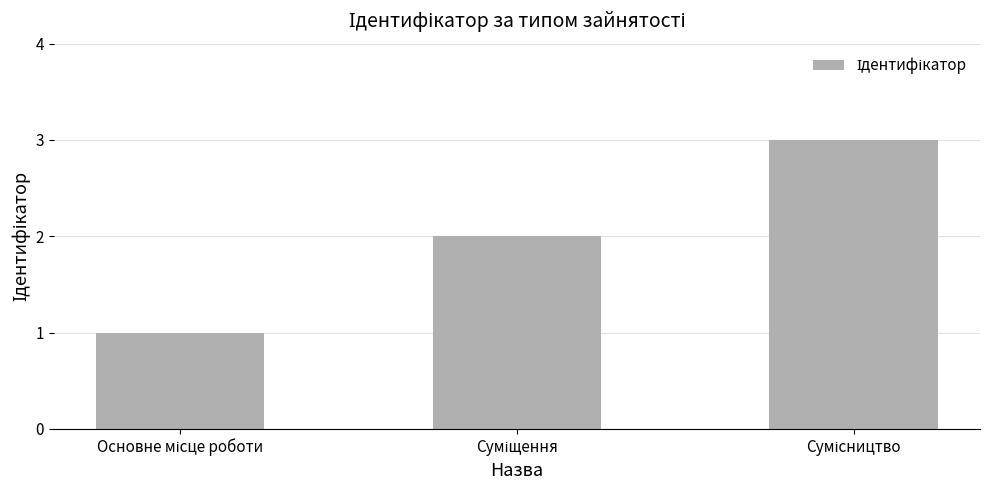

Does the chart contain any negative values?

No